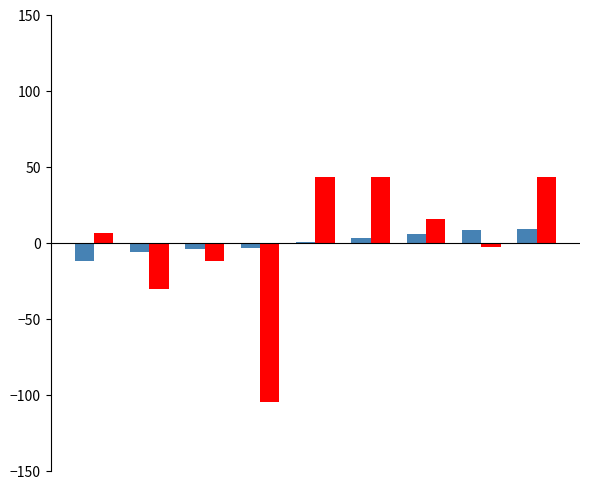

What is the greatest value displayed?

43.2